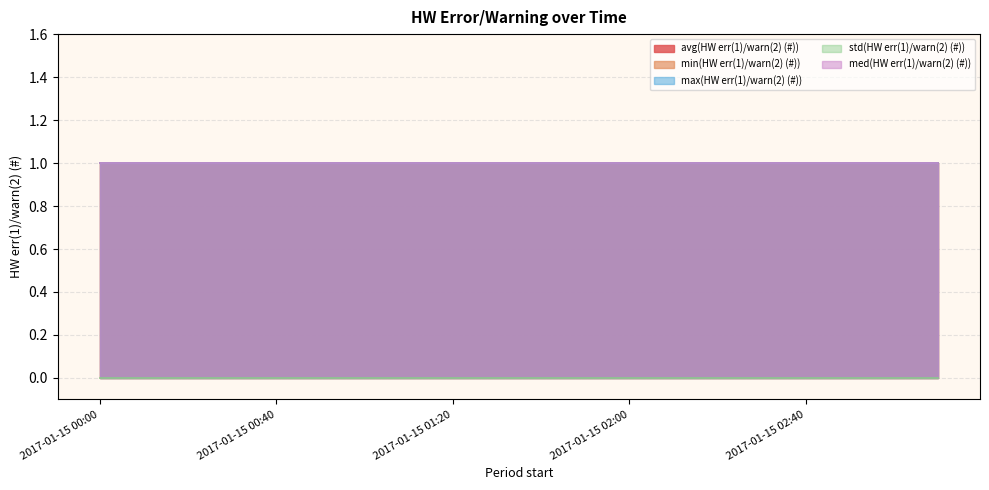

Is it true that min(HW err(1)/warn(2) (#)) equals 1 at 2017-01-15 01:40?

True